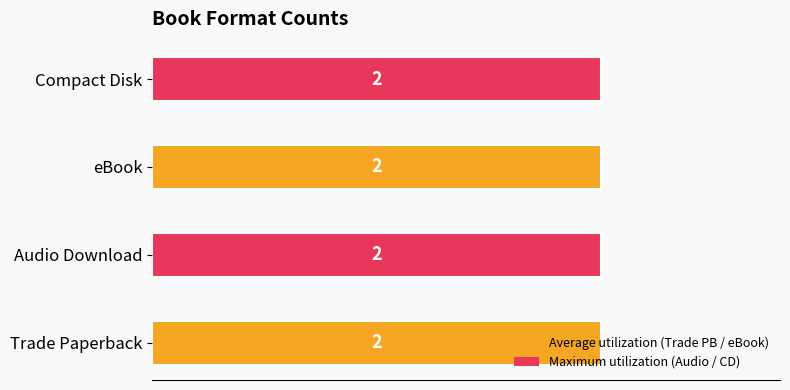

Does the chart contain stacked bars?

No